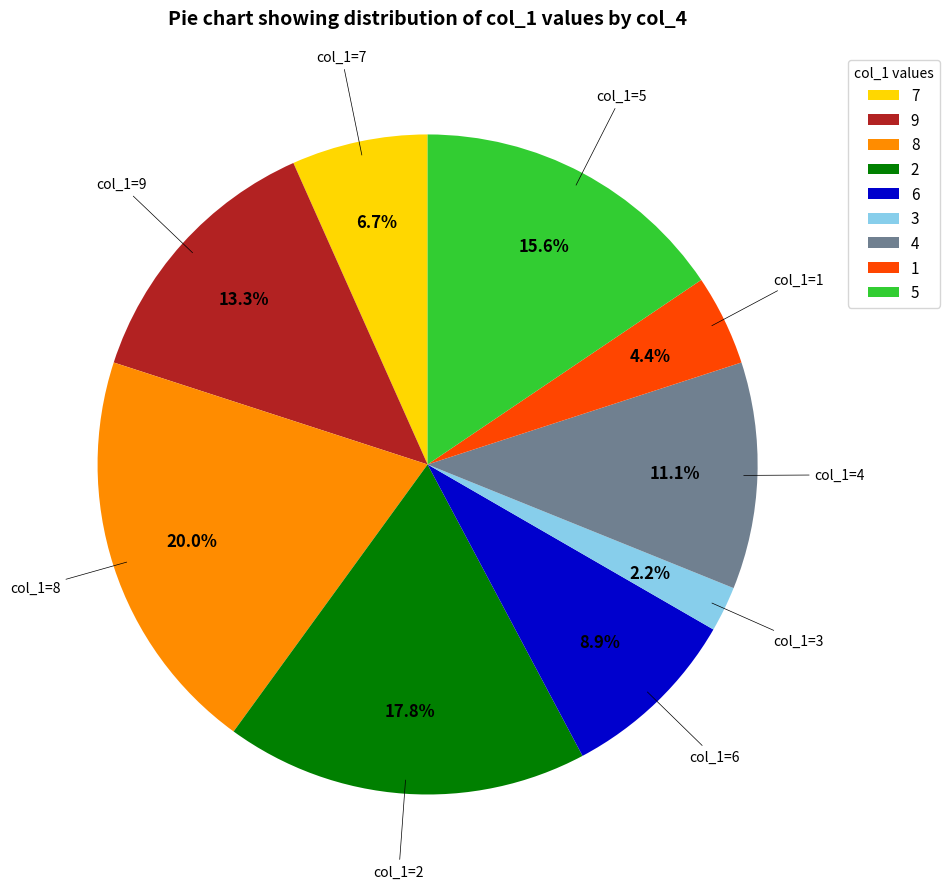

The 6 slice represents 19% of the pie. True or false?

False